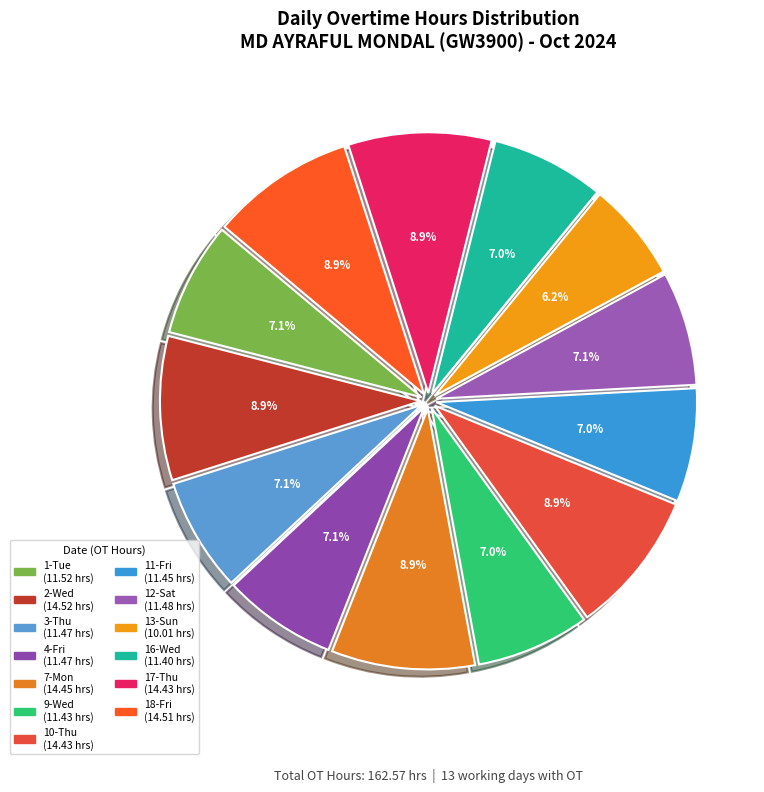

The 3-Thu slice represents 19% of the pie. True or false?

False